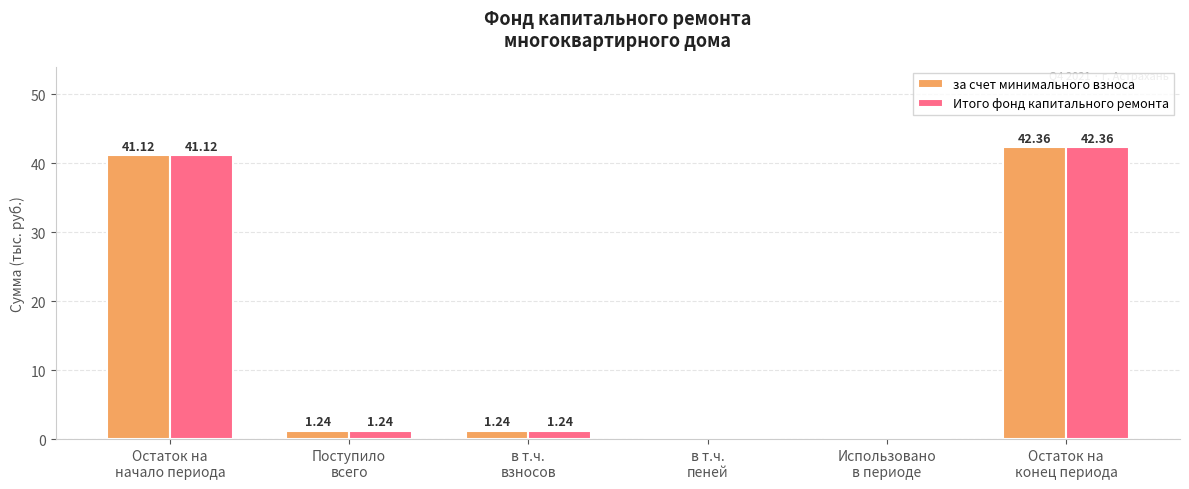

What is the sum of all Итого фонд капитального ремонта values?

86.0